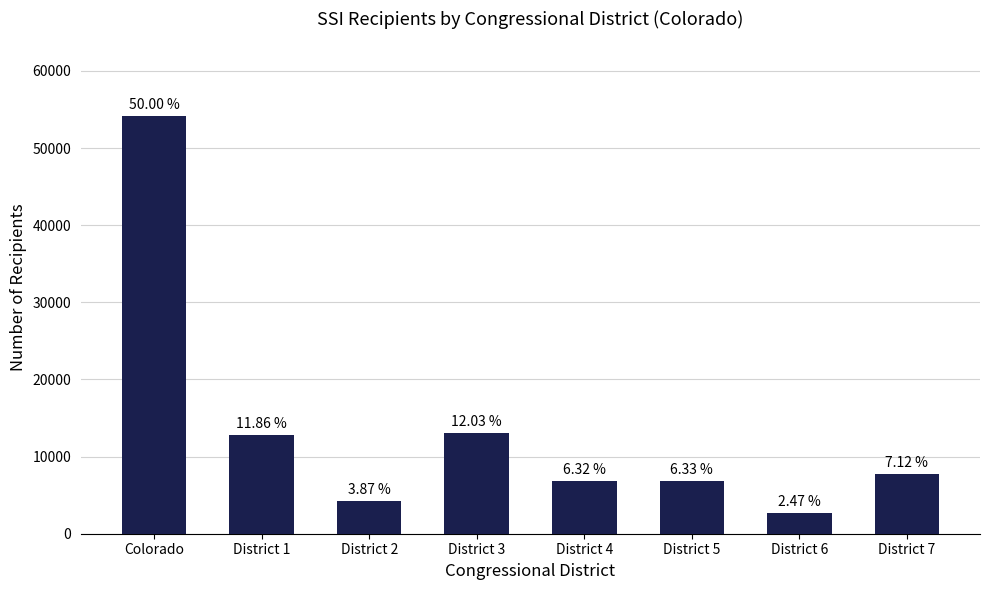

What is the sum of the values at District 7 and District 2?

11895